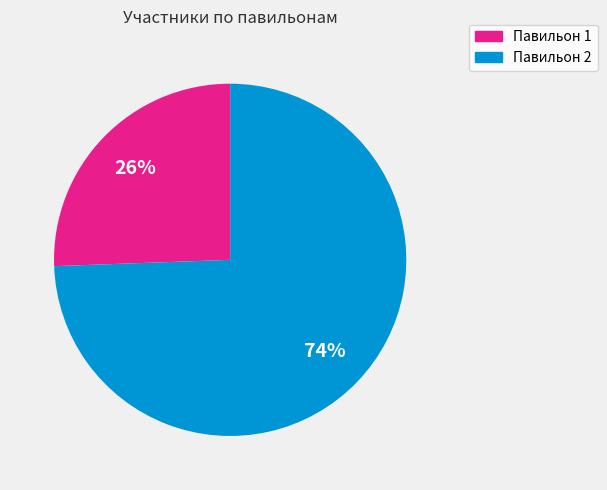

Count the number of slices in the pie.

2